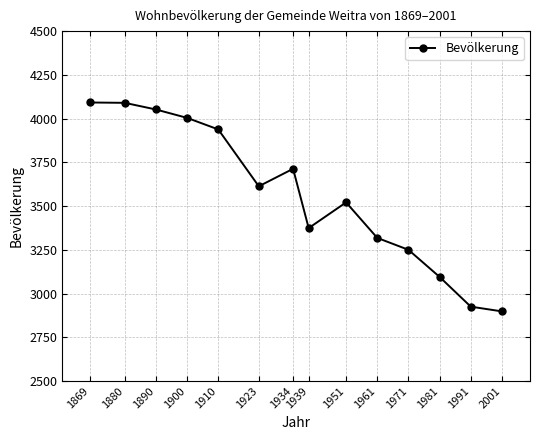

What is the value of the 14th point from the left?

2898